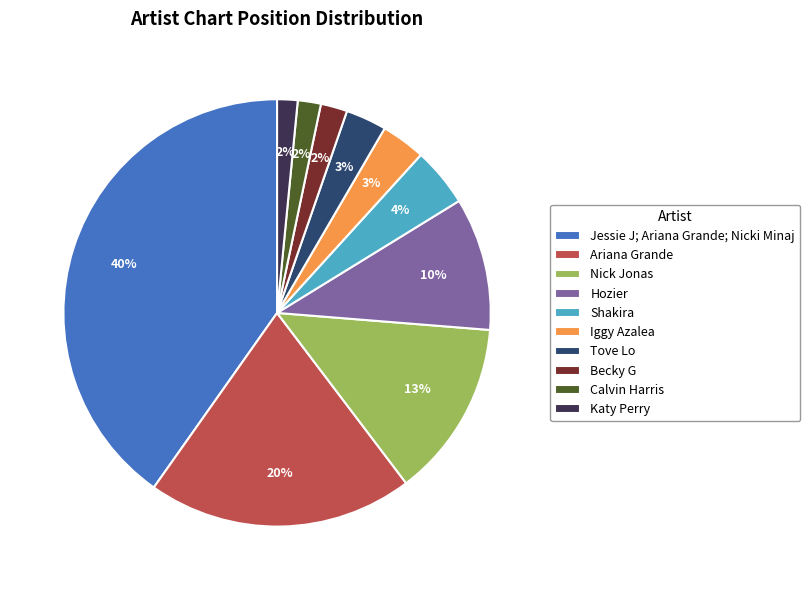

What percentage is the Shakira slice, to the nearest percent?

4%